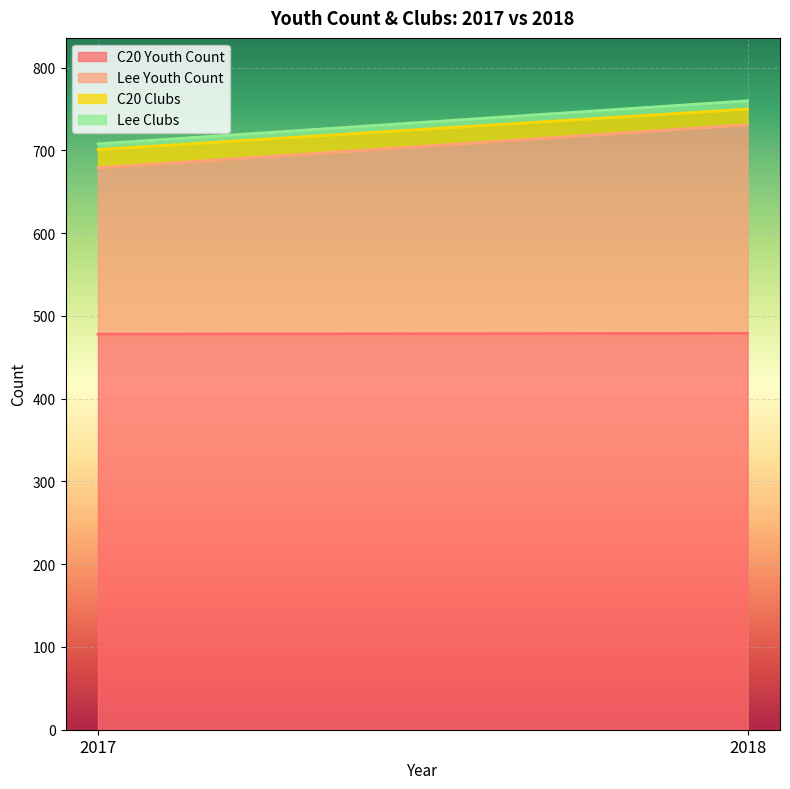

How many categories are shown in the chart?

2